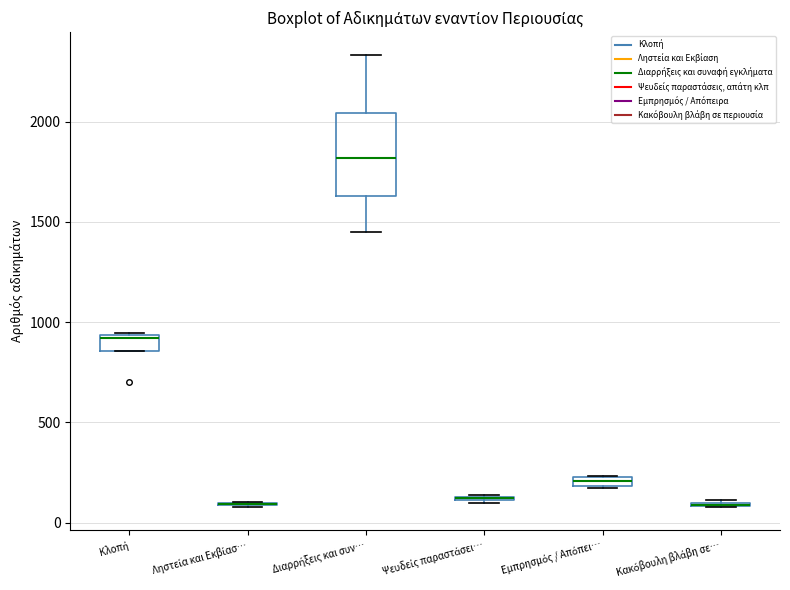

Where is the lower edge of the box for Εμπρησμός / Απόπει… on the y-axis? The values are not printed on the chart, so give them approximately, as read against the axis.

200